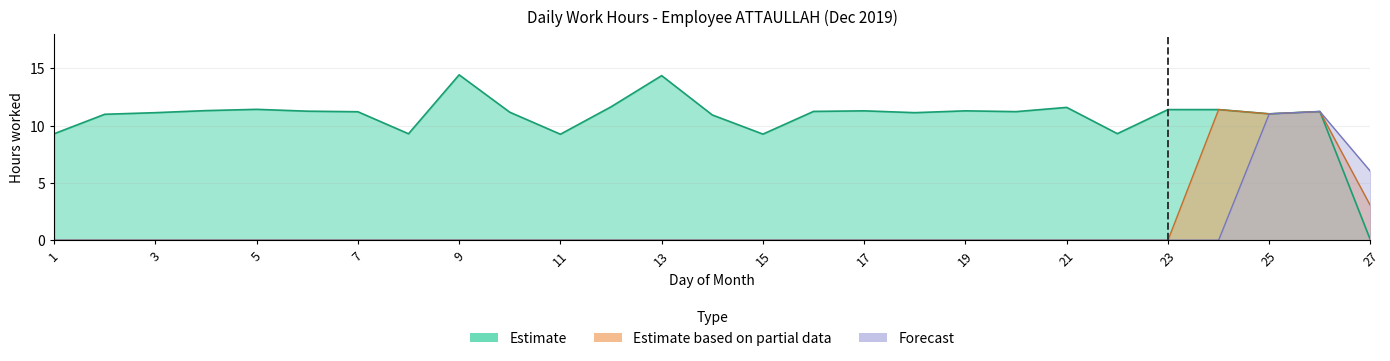

Count the number of data series in this chart.

3